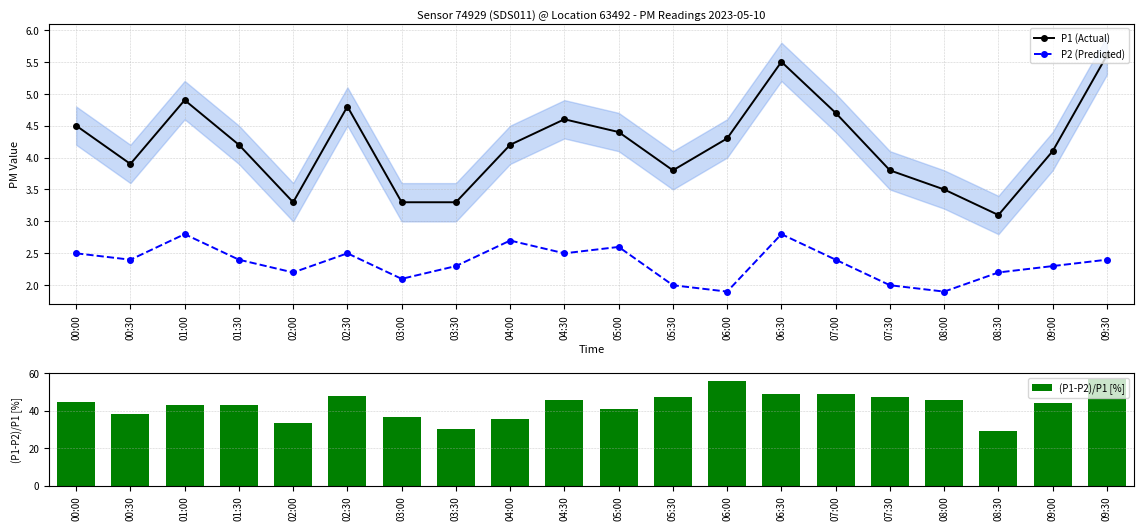

True or false: P2 (Predicted) has a value of 3.9 at 03:30.

False